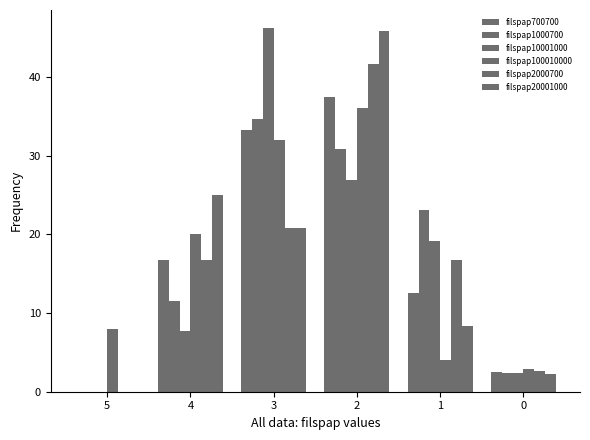

Reading right to left, transcribe all the data shown in this chart.

filspap700700: 0=2.5	1=12.5	2=37.5	3=33.3	4=16.7	5=0.0
filspap1000700: 0=2.4	1=23.1	2=30.8	3=34.6	4=11.5	5=0.0
filspap10001000: 0=2.4	1=19.2	2=26.9	3=46.2	4=7.7	5=0.0
filspap100010000: 0=2.9	1=4.0	2=36.0	3=32.0	4=20.0	5=8.0
filspap2000700: 0=2.6	1=16.7	2=41.7	3=20.8	4=16.7	5=0.0
filspap20001000: 0=2.3	1=8.3	2=45.8	3=20.8	4=25.0	5=0.0